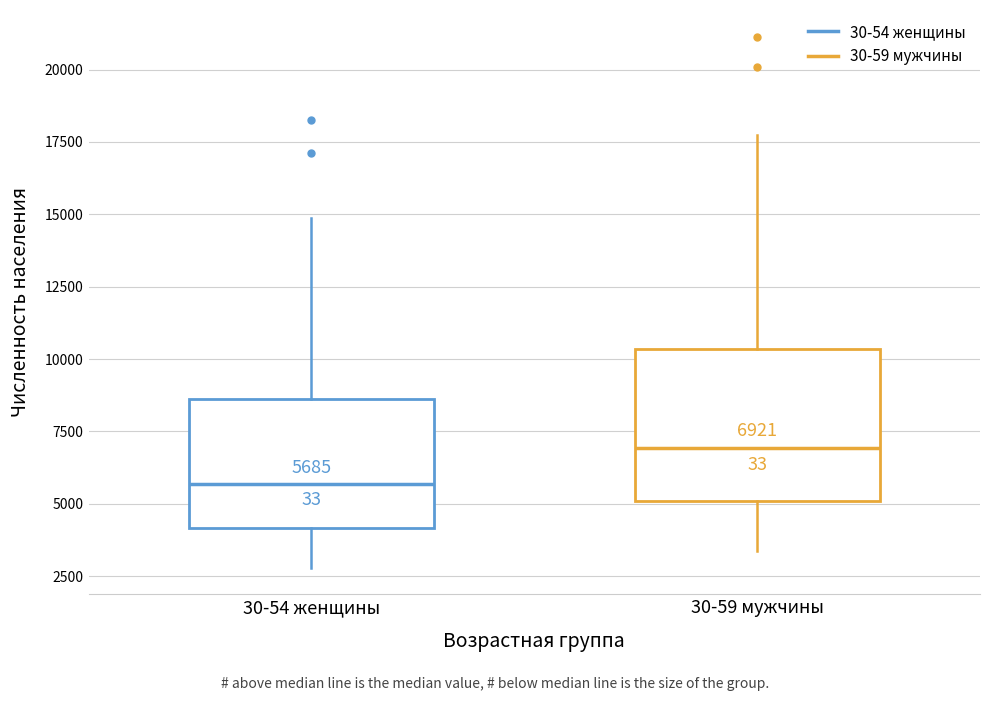

Which box is the tallest, from its lower edge to its upper edge?

30-59 мужчины